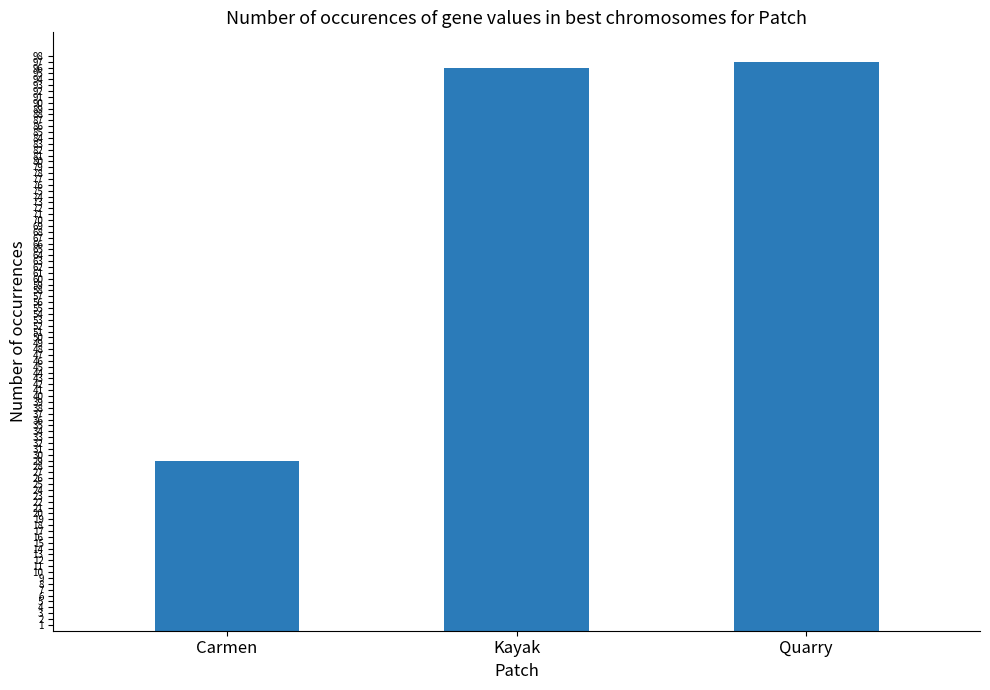

What is the change in value from Carmen to Quarry?

+68